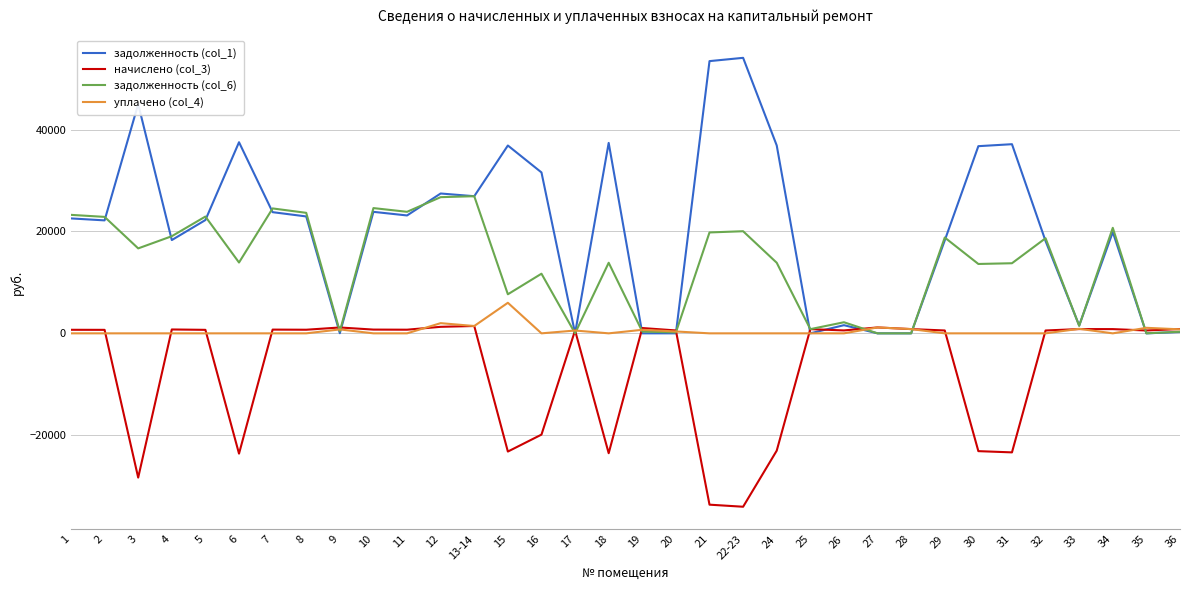

Which series has the largest range (max minus min)?

задолженность (col_1)